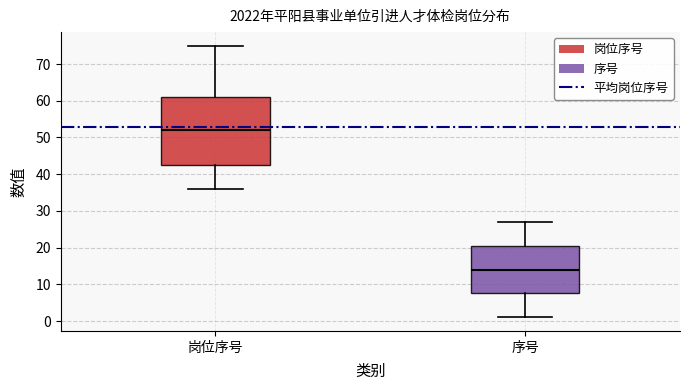

Reading left to right, transcribe this box plot: for each box, give where its median line is, the range the box spans, and where its two whiskers end, as read against the y-axis. The values are not printed on the chart, so give them approximately, as read against the axis.

岗位序号: median 52, box 43 to 61, whiskers 36 to 75
序号: median 14, box 8 to 21, whiskers 1 to 27